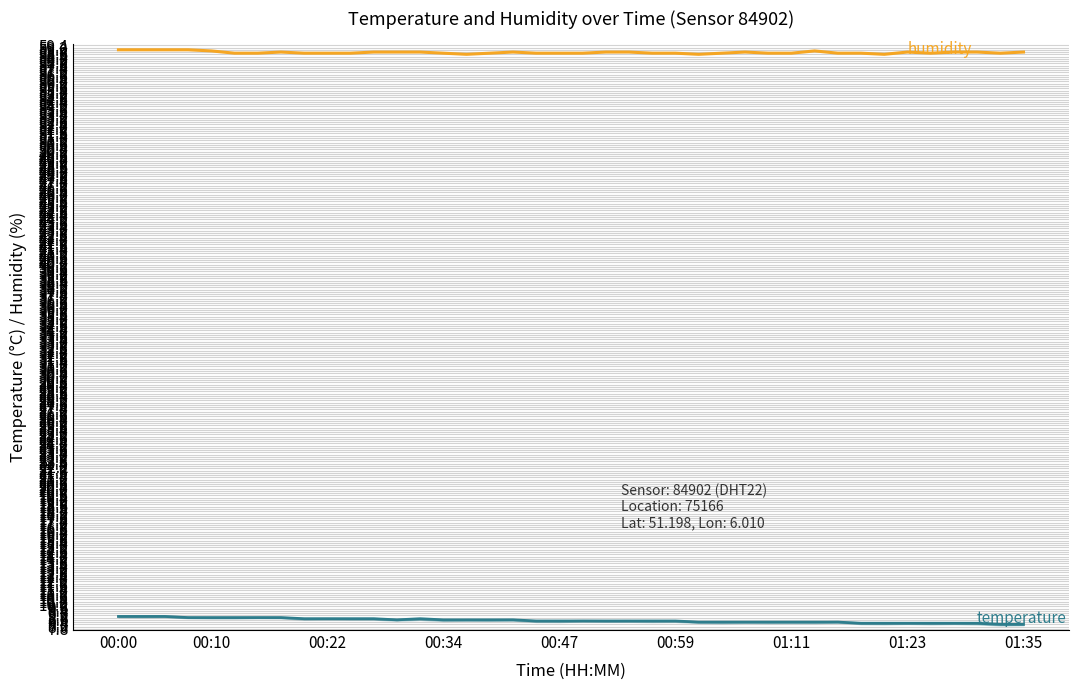

What is the minimum value shown in the chart?

8.2